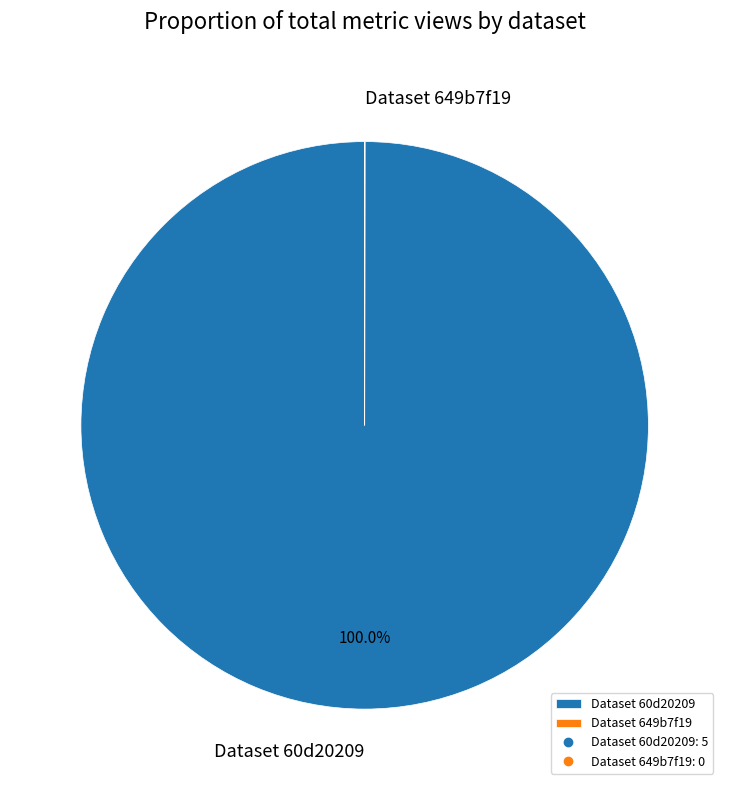

Which category has the biggest portion of the pie?

Dataset 60d20209